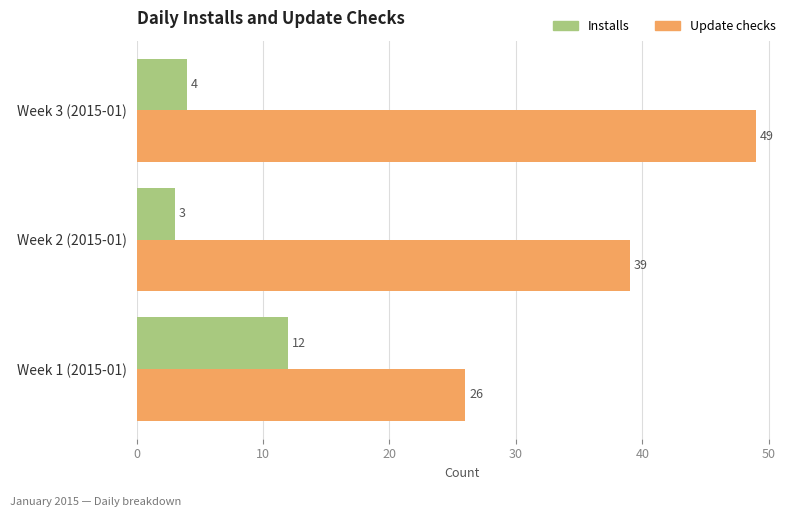

The Update checks series shows 20 at Week 2 (2015-01). True or false?

False